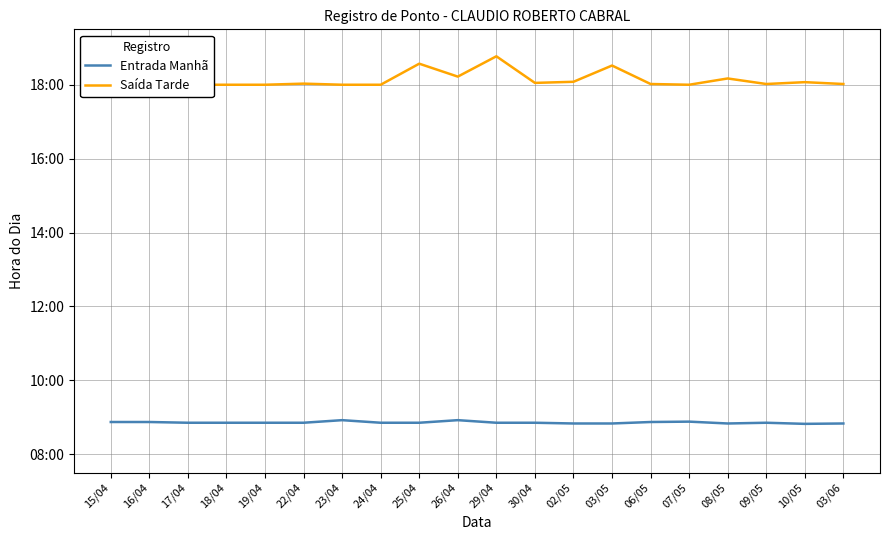

The value of Entrada Manhã at 23/04 is 8.9. True or false?

True